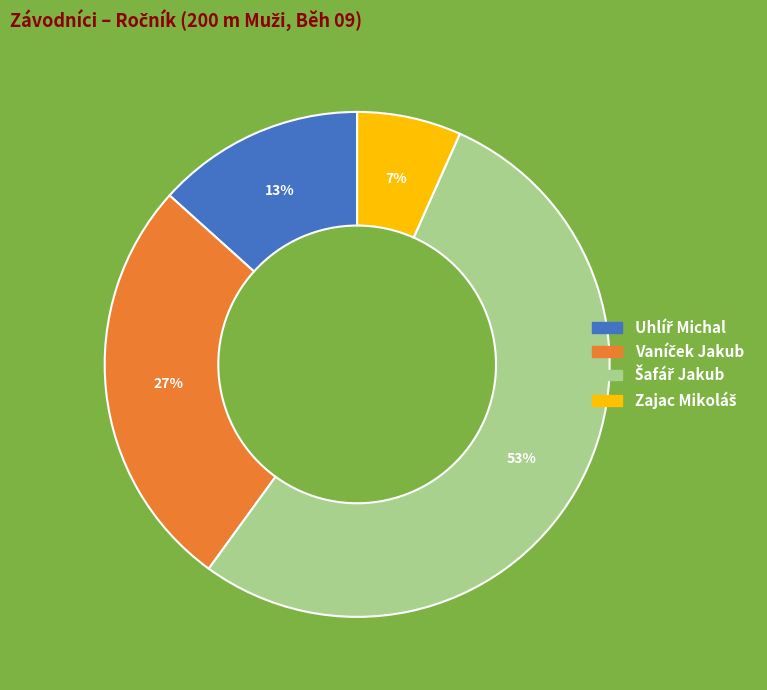

Is there any slice that represents more than half of the pie?

Yes